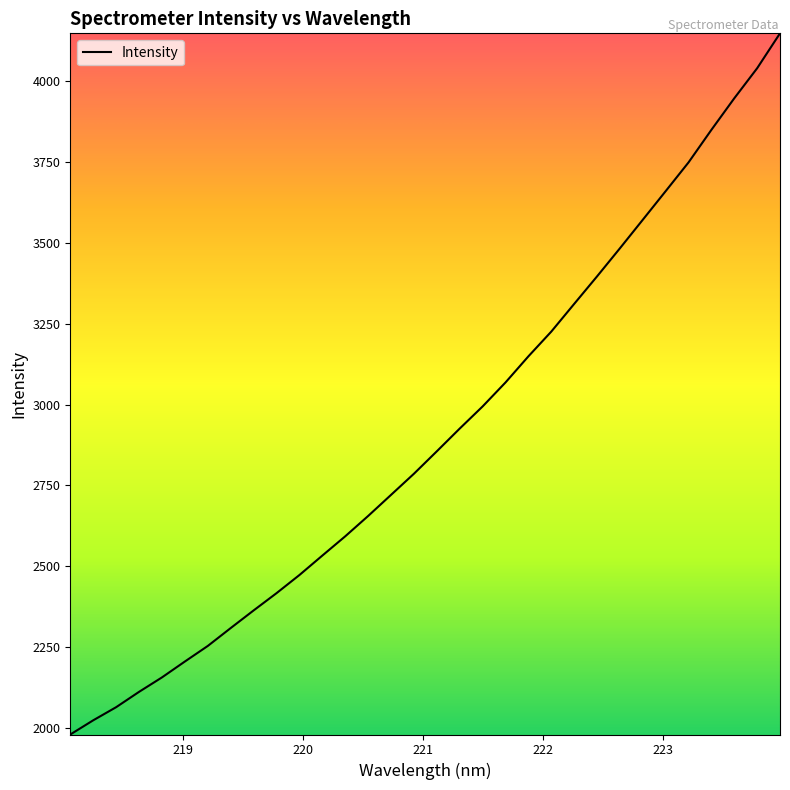

What is the difference between the maximum and minimum values?

2170.2